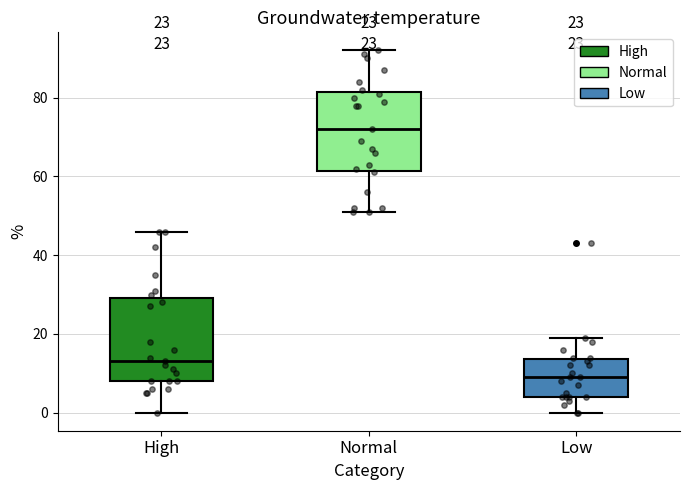

Which box's median line is the lowest?

Low